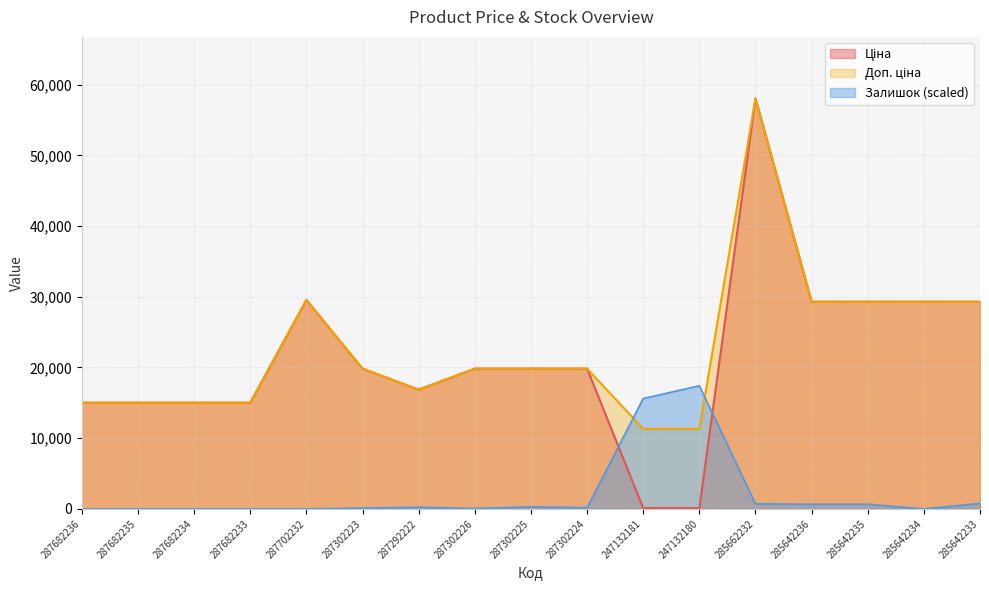

What position from the right is 287302226?

10